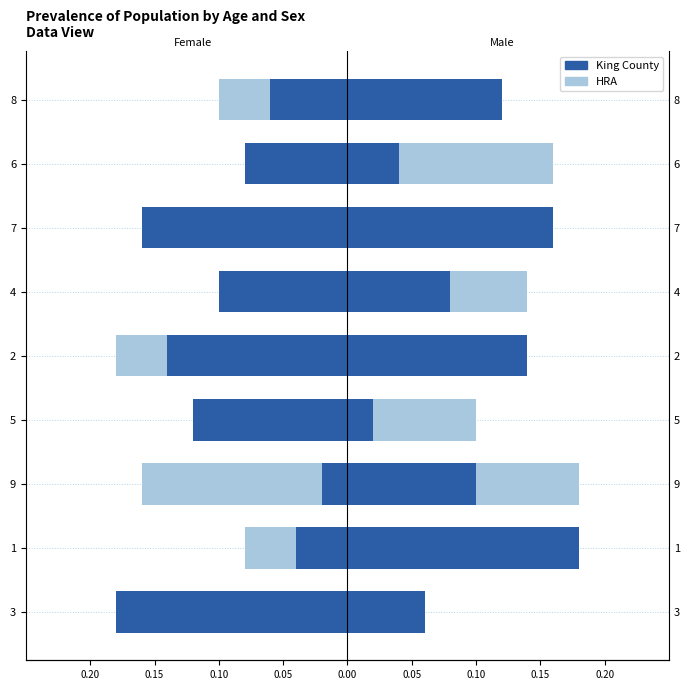

What is the sum of the HRA values at 8 and 4?

-0.1